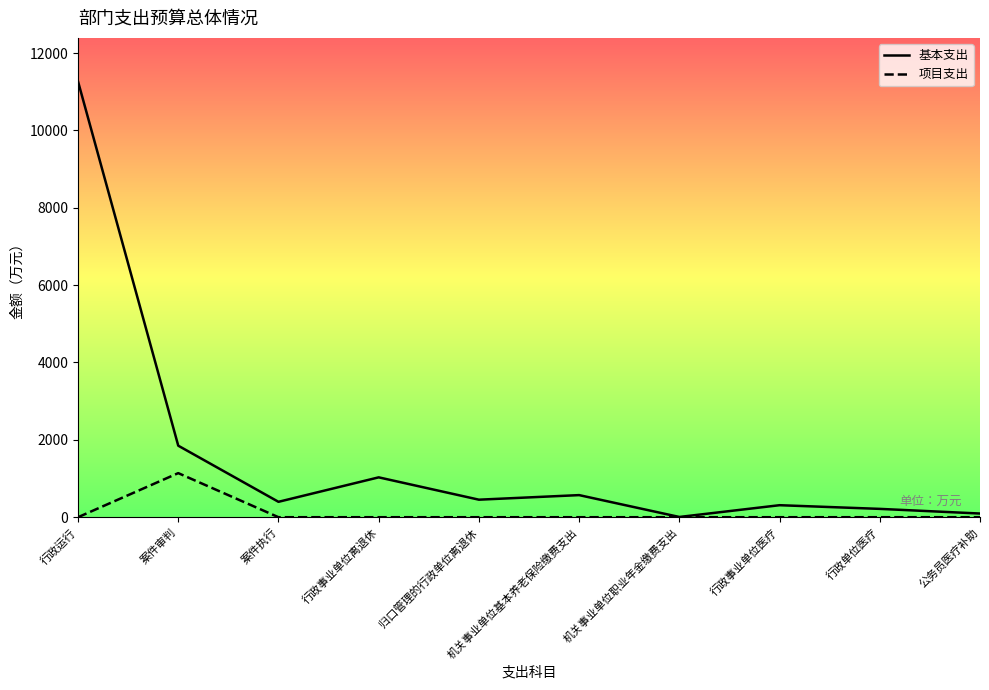

Reading left to right, extract all data points from this chart.

基本支出: 11265.5	1849.0	398.0	1030.7	453.2	571.3	6.2	310.5	215.4	95.1
项目支出: 0.0	1140.0	0.0	0.0	0.0	0.0	0.0	0.0	0.0	0.0